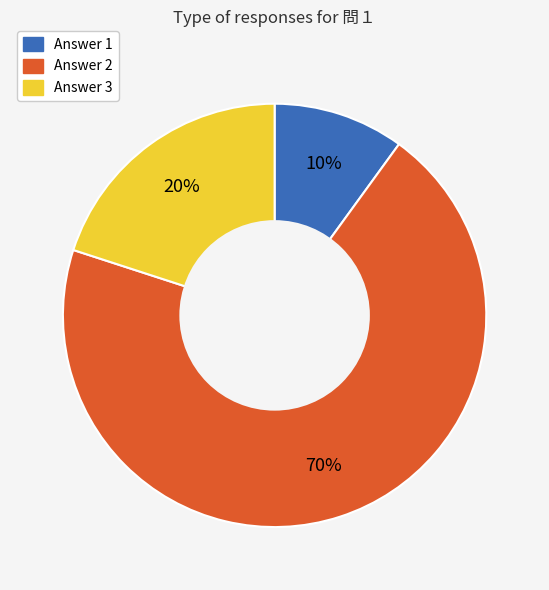

Do Answer 3 and Answer 2 together represent more than half of the pie?

Yes